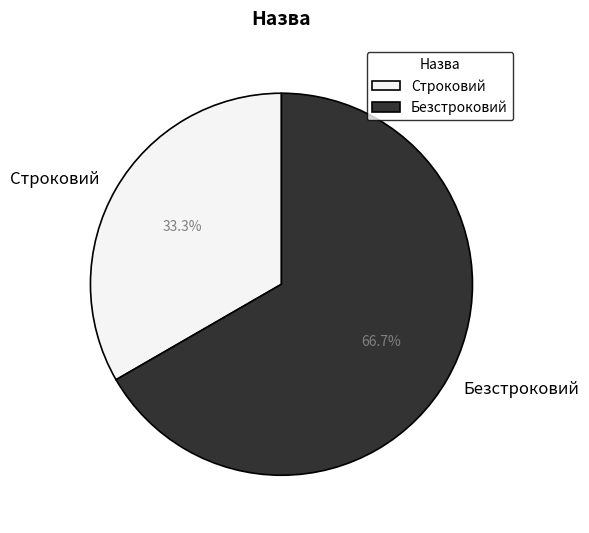

Which slice is the smallest?

Строковий